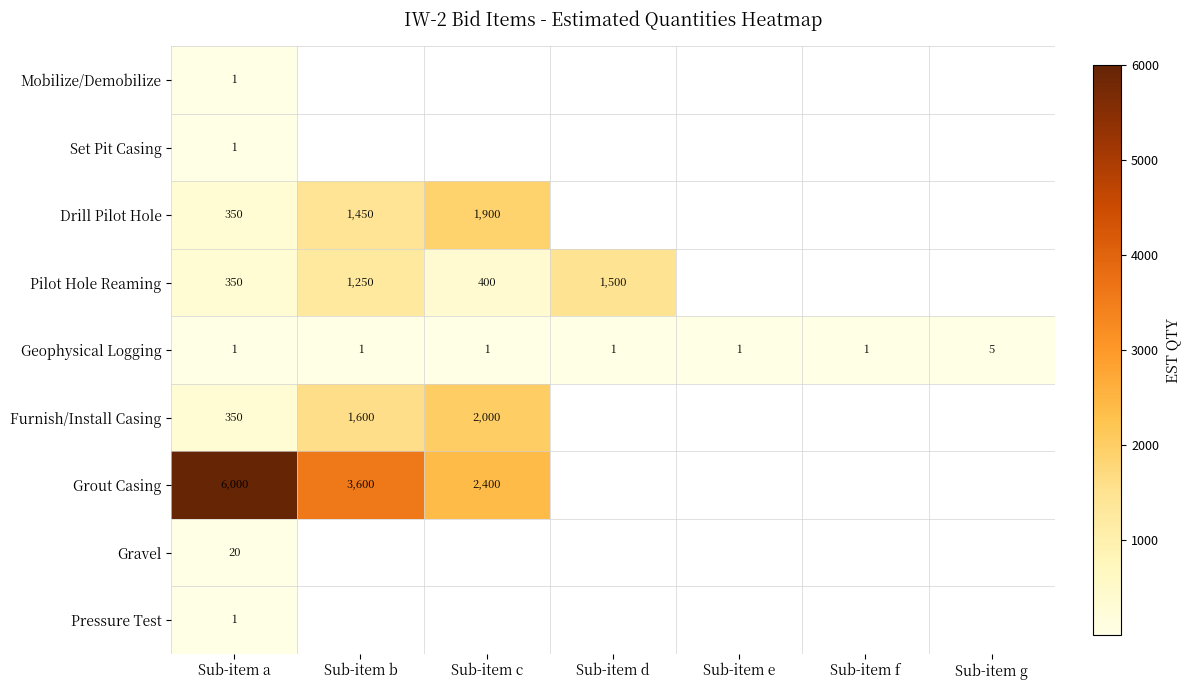

The Pilot Hole Reaming series shows 104 at Sub-item a. True or false?

False